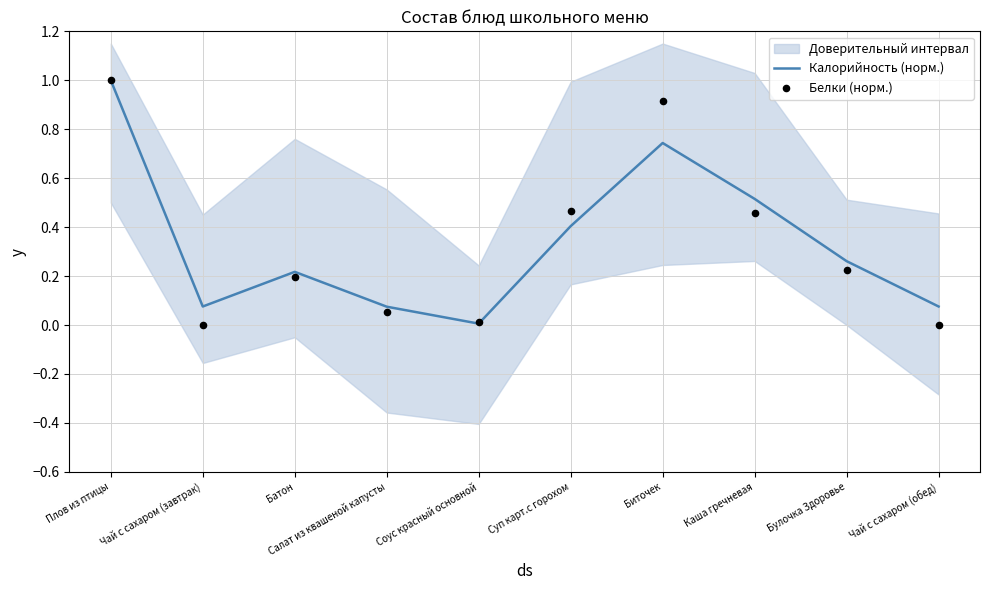

What are all the series names shown in the legend?

Калорийность (норм.), Белки (норм.)